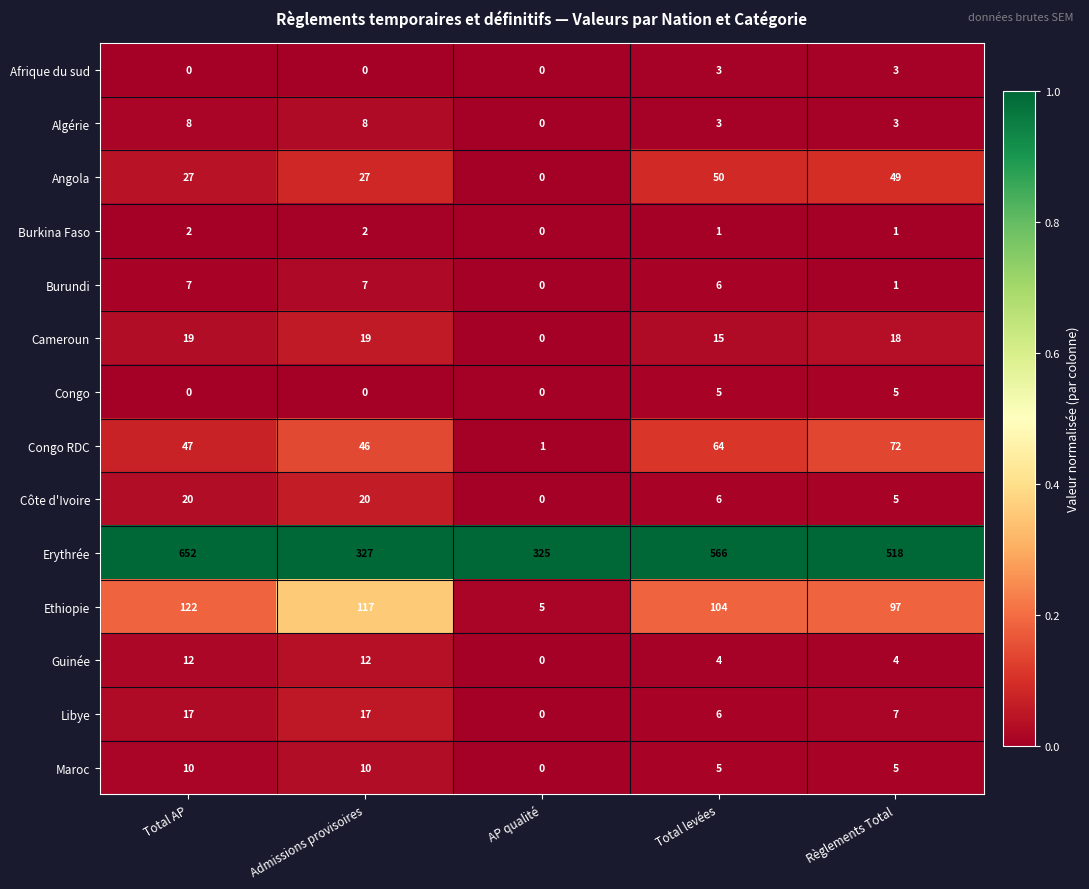

Which label corresponds to the largest value in the chart?

Total AP